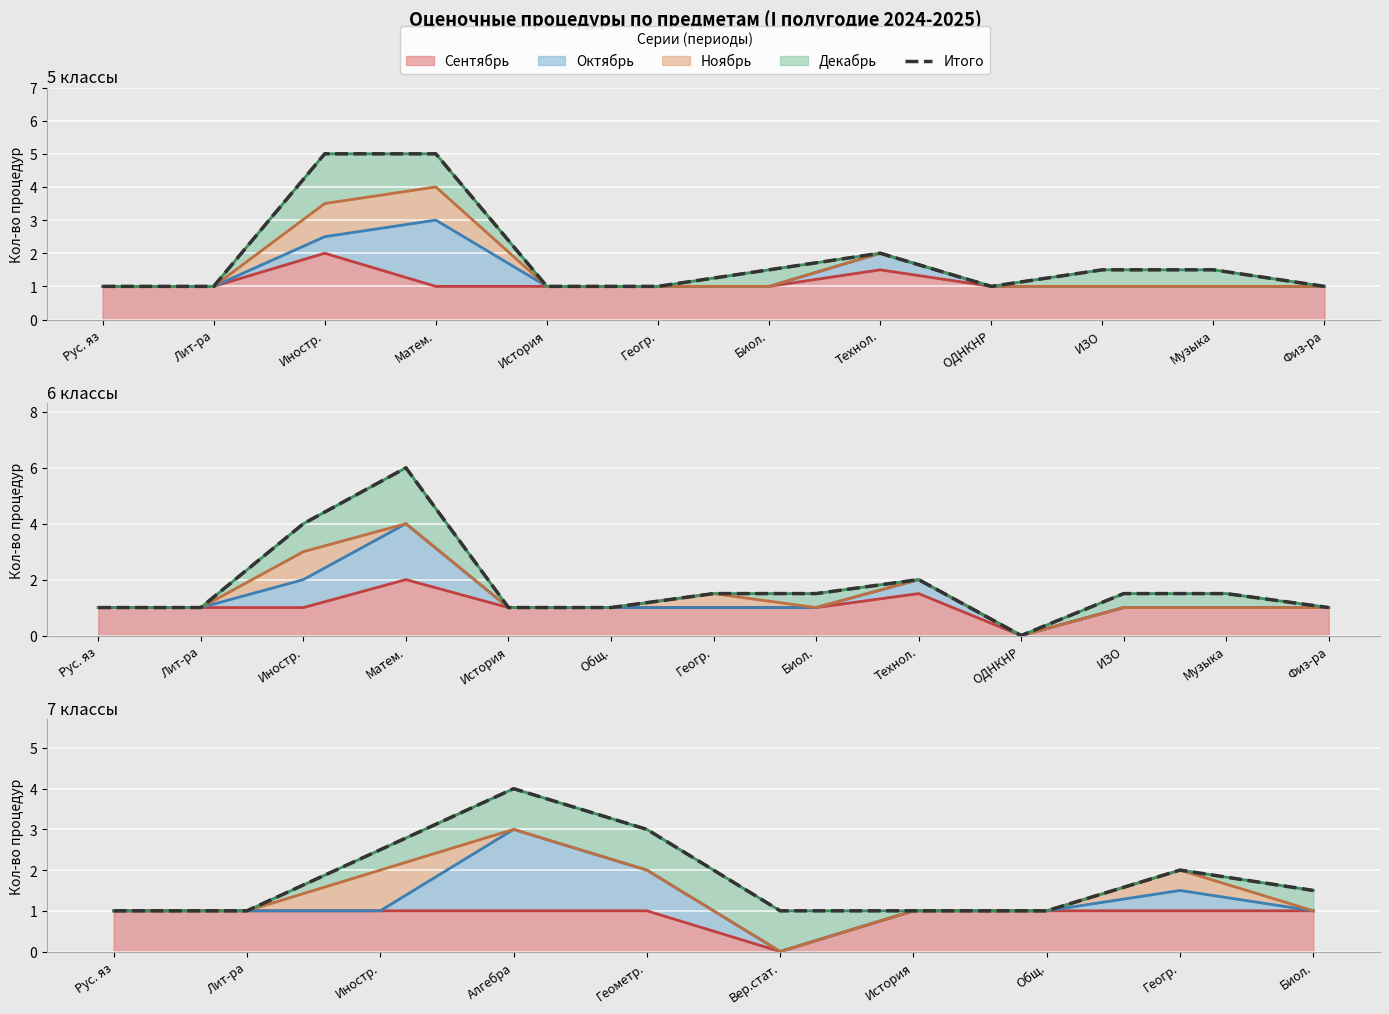

The value of Октябрь (линия) at Музыка is 1.0. True or false?

True